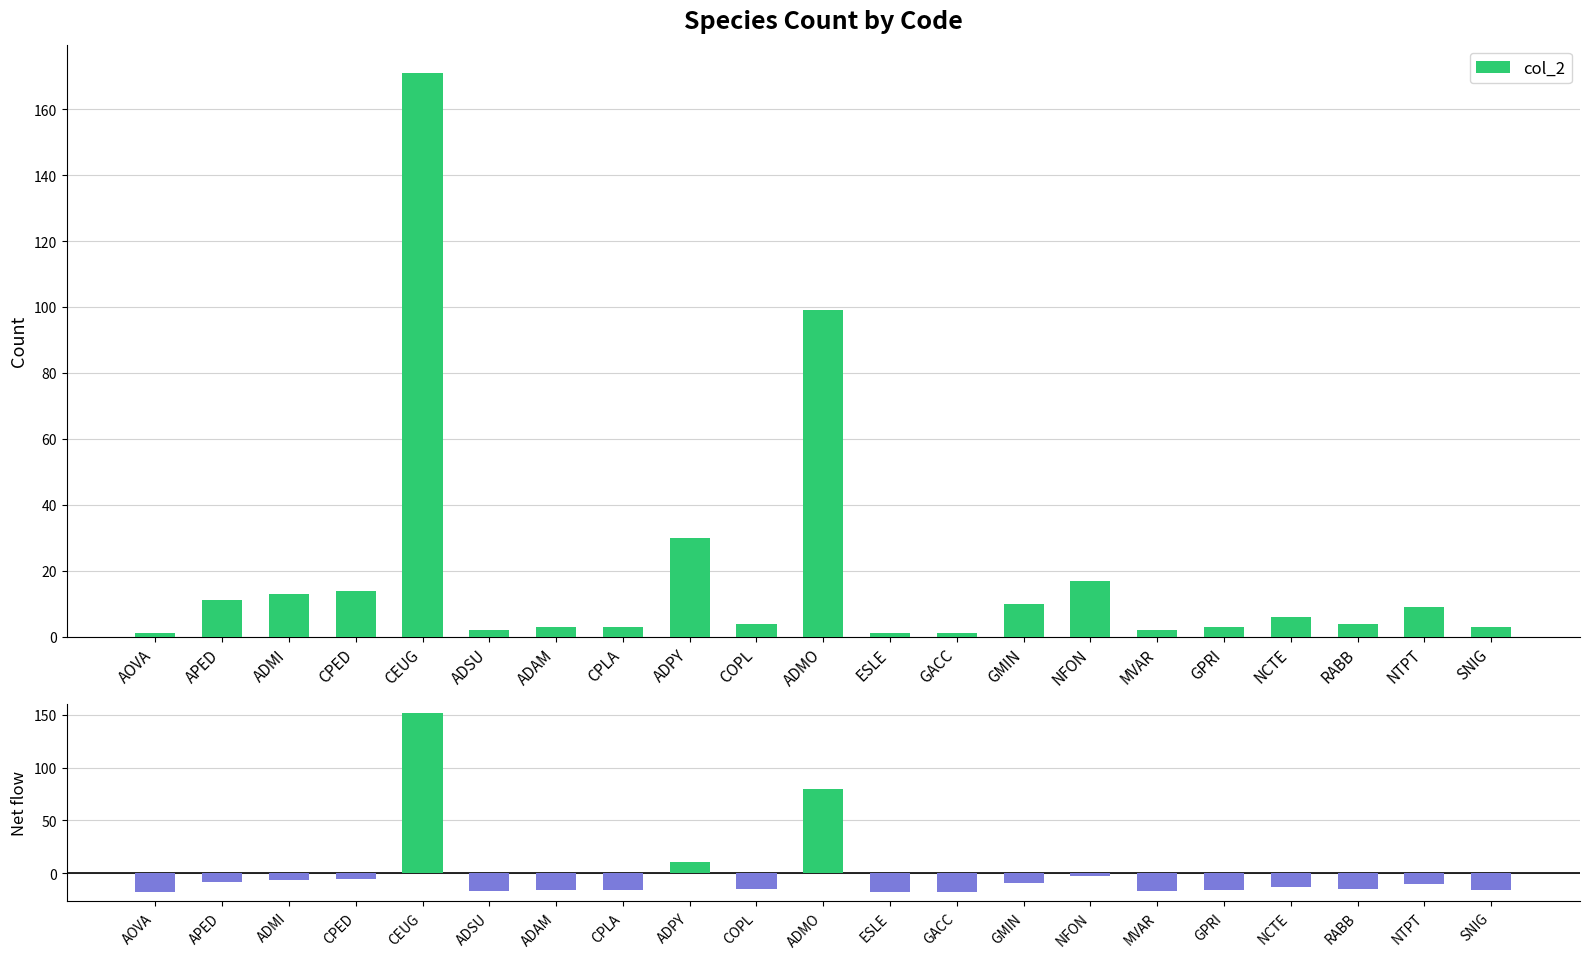

Which series has the widest spread of values?

col_2